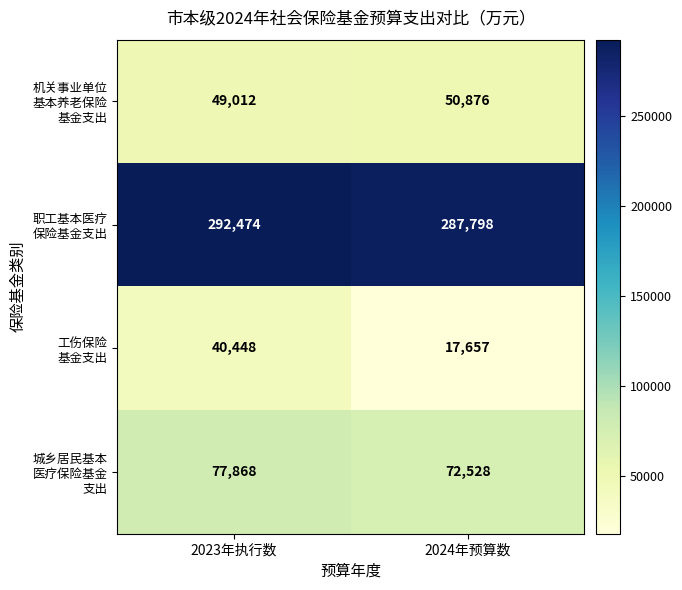

What is the minimum value shown in the chart?

17657